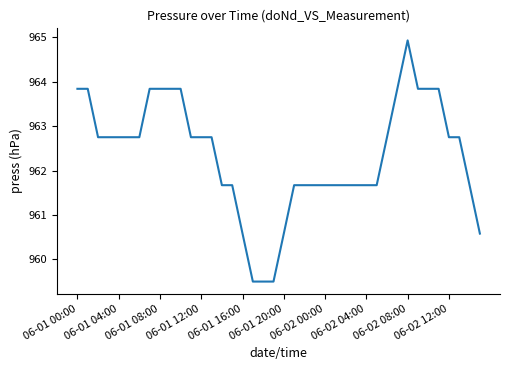

What is the difference between the maximum and minimum values?

5.4